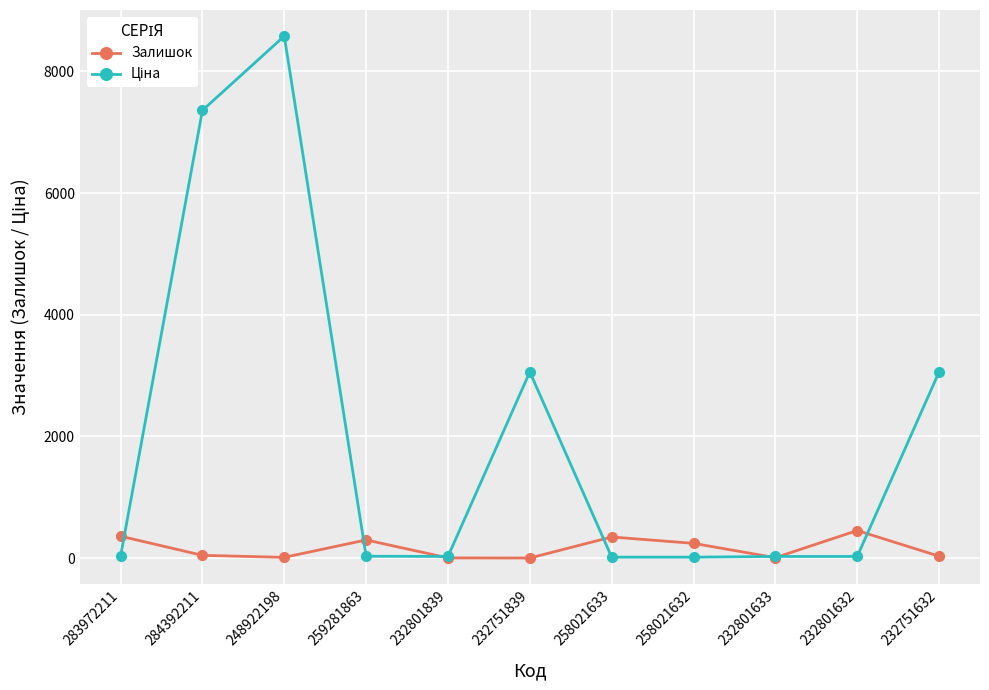

What is the sum of all Залишок values?

1799.0